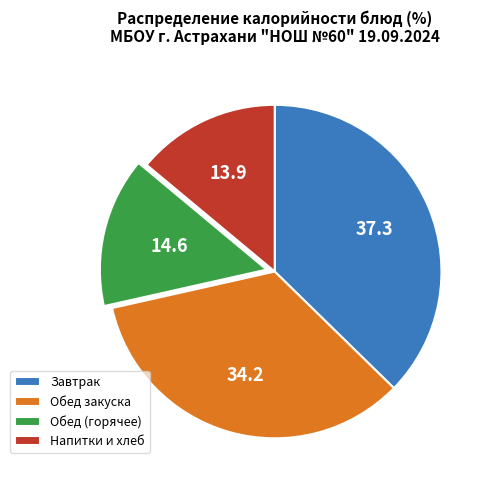

Is there any slice that represents more than half of the pie?

No